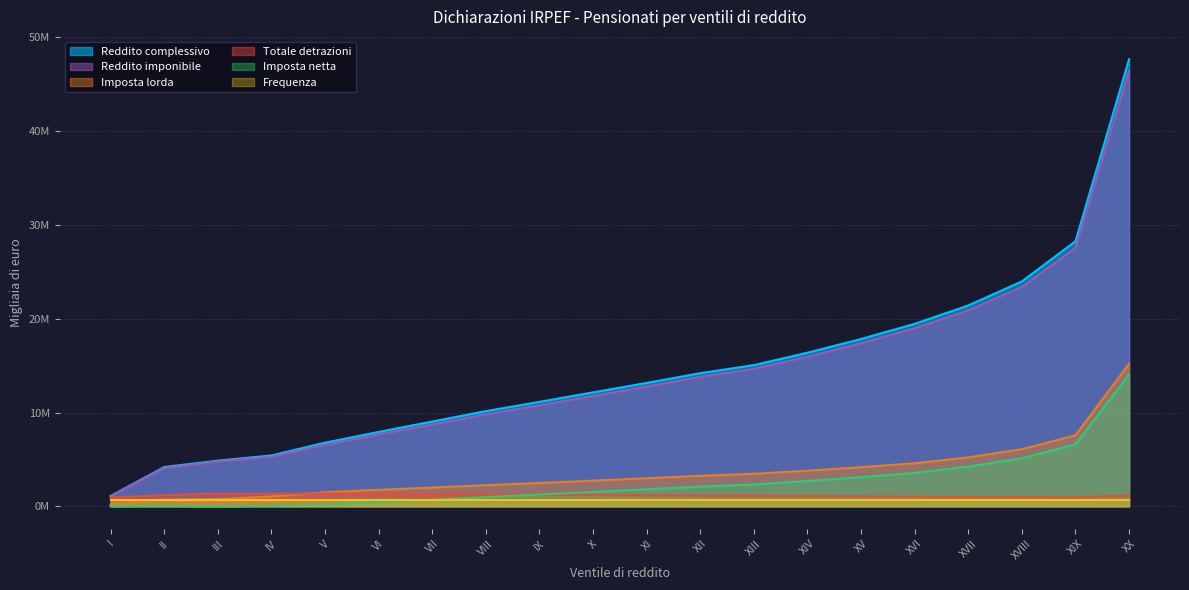

Is it true that Frequenza equals 678256 at XIV?

True